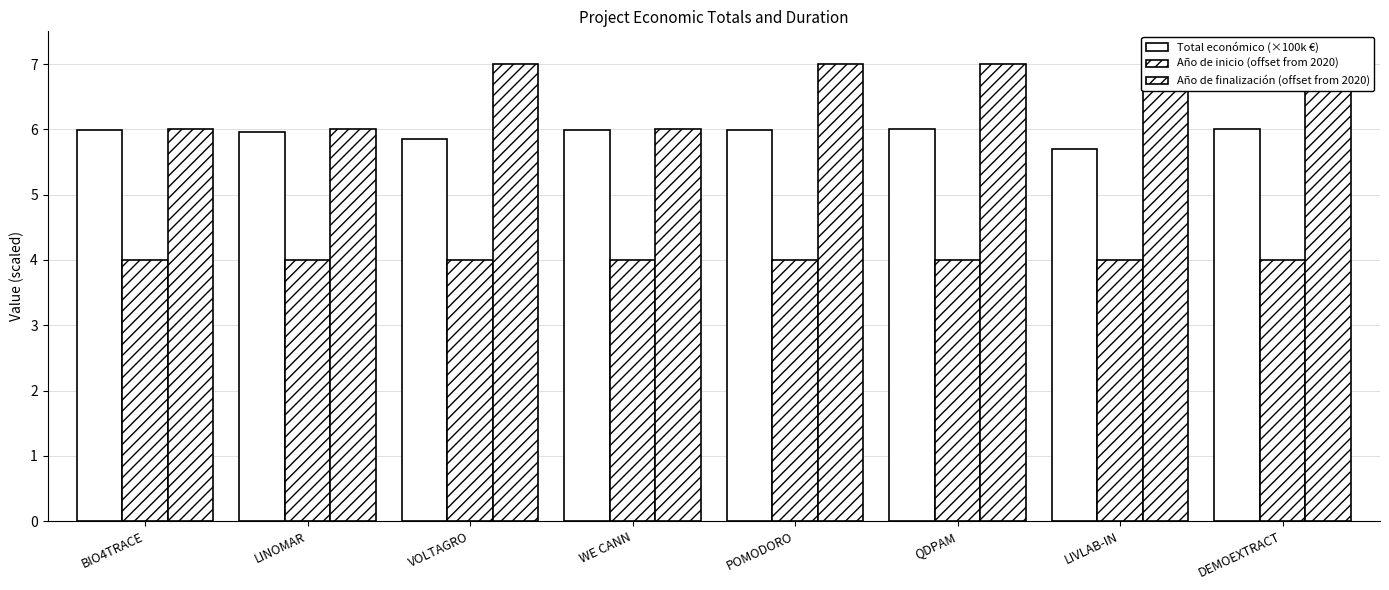

What is the difference between the second highest and second lowest values in the Año de finalización (offset from 2020) series?

1.0